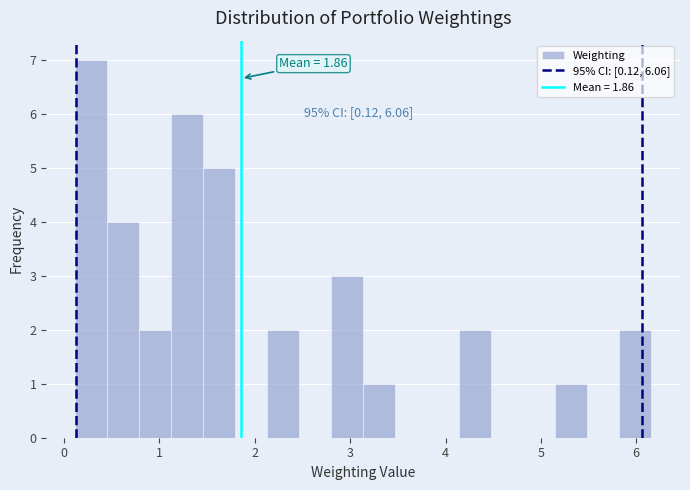

Around what value on the x-axis is the tallest bar? Give the approximate position of its centre, as read against the axis.

0.3